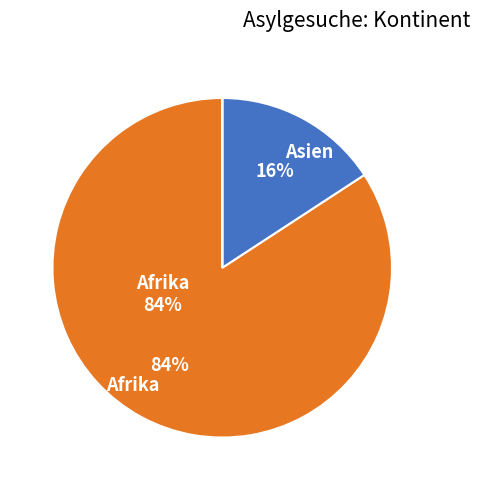

Does any single category account for the majority?

Yes